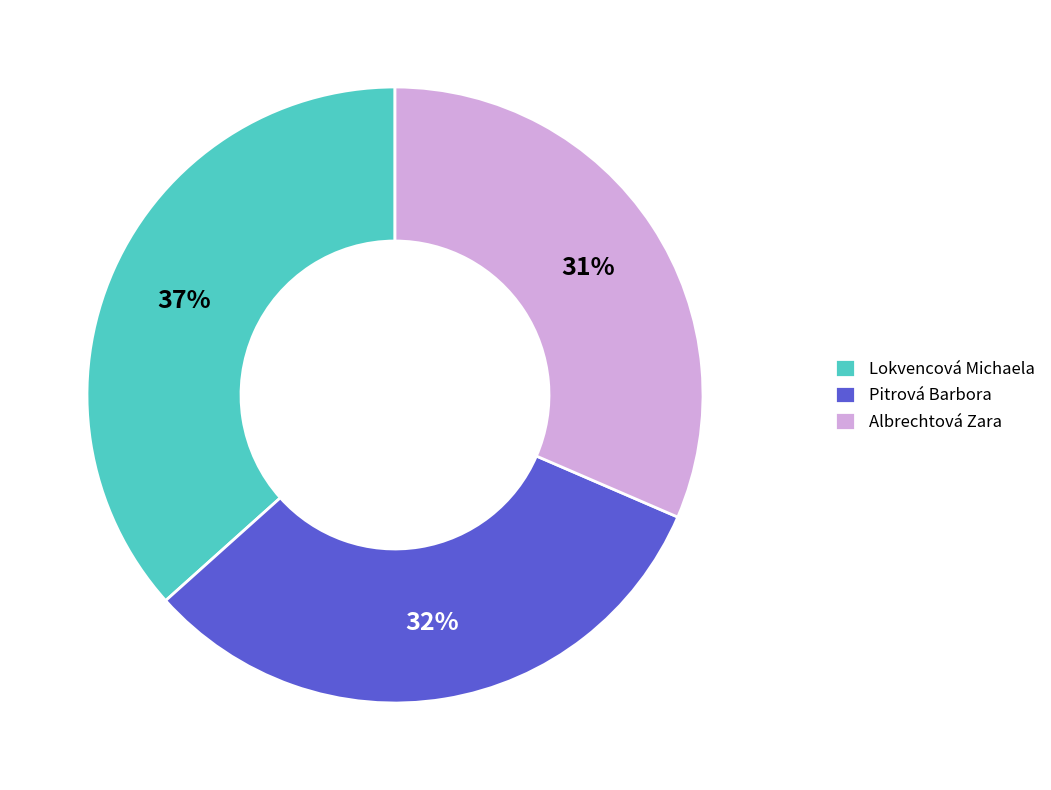

Does Lokvencová Michaela account for over 50% of the chart?

No